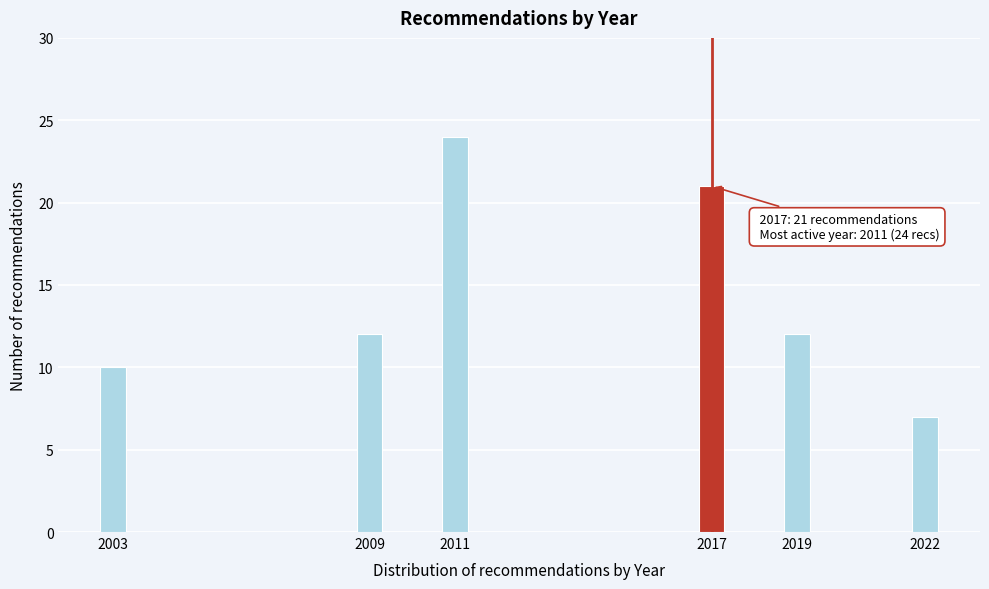

Reading right to left, list all the values displayed in this chart.

2022=7	2019=12	2017=21	2011=24	2009=12	2003=10